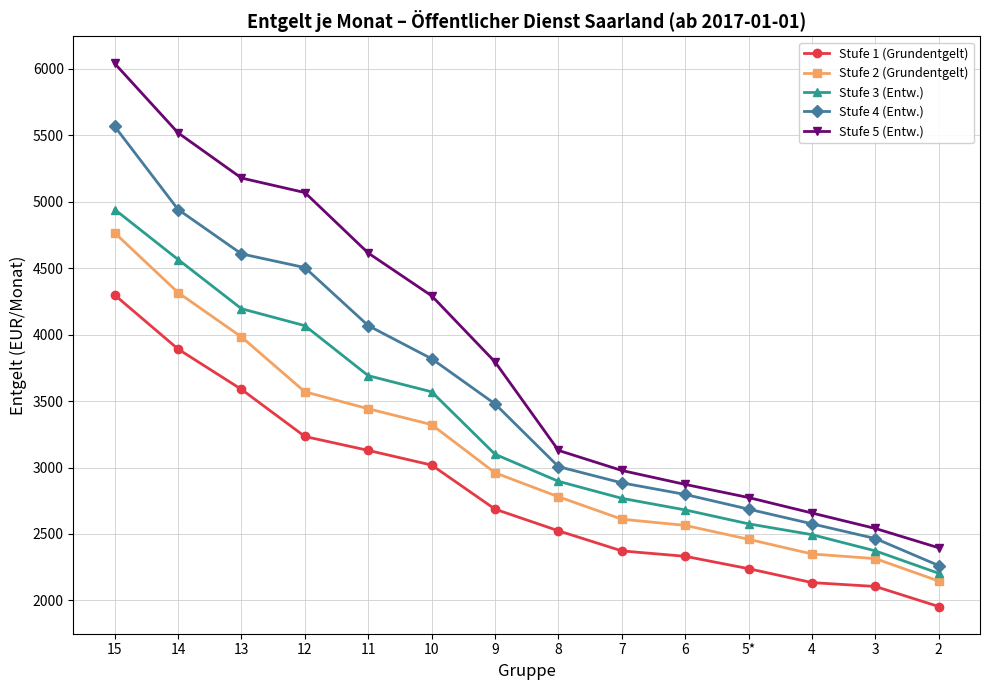

What is the label of the 9th point from the right?

10